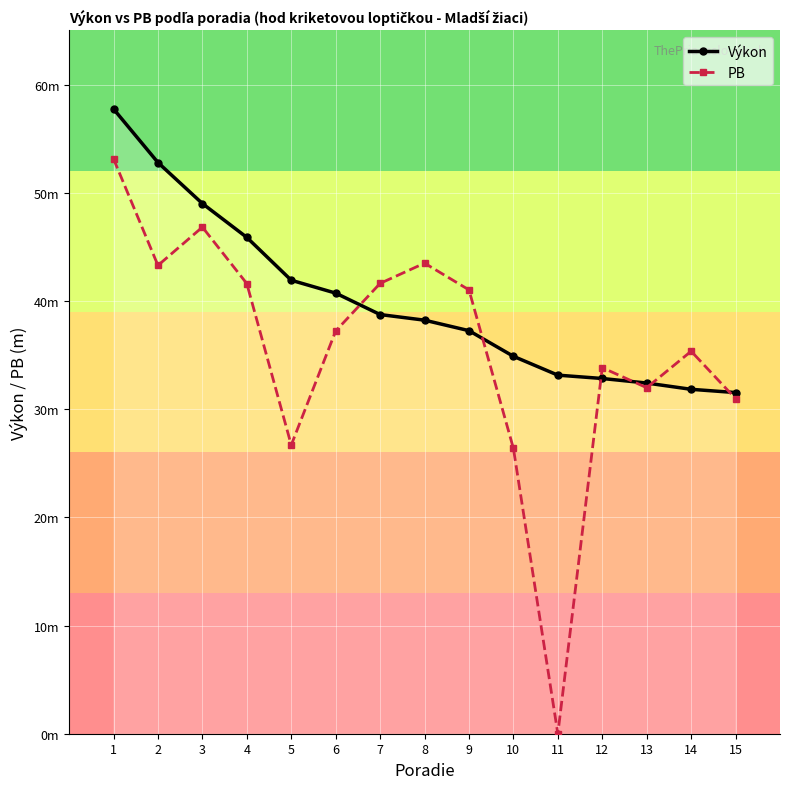

At 8, list the series in order from smallest to largest.

Výkon, PB